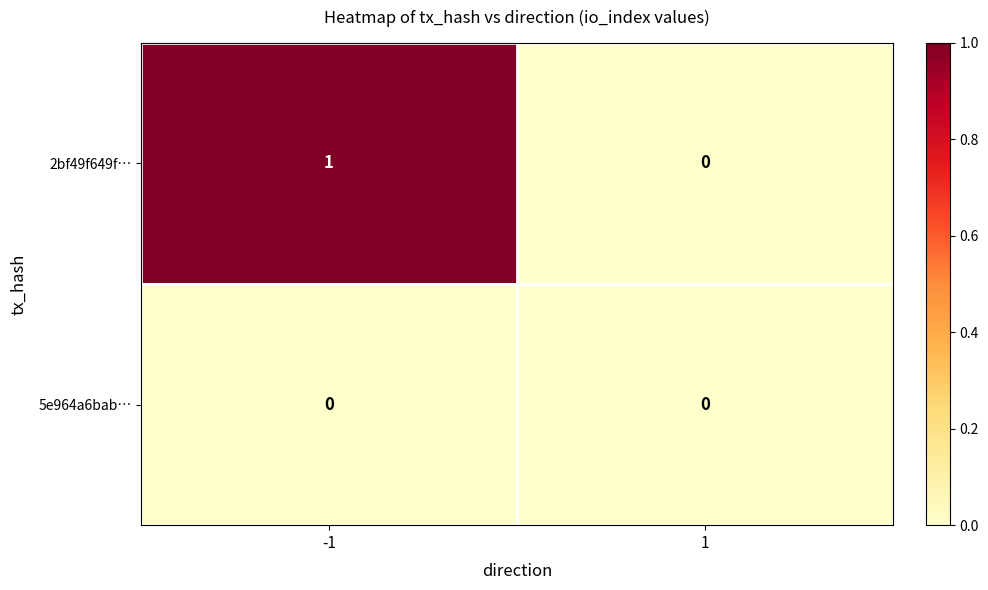

At which label is 2bf49f649f… closest to 0?

1